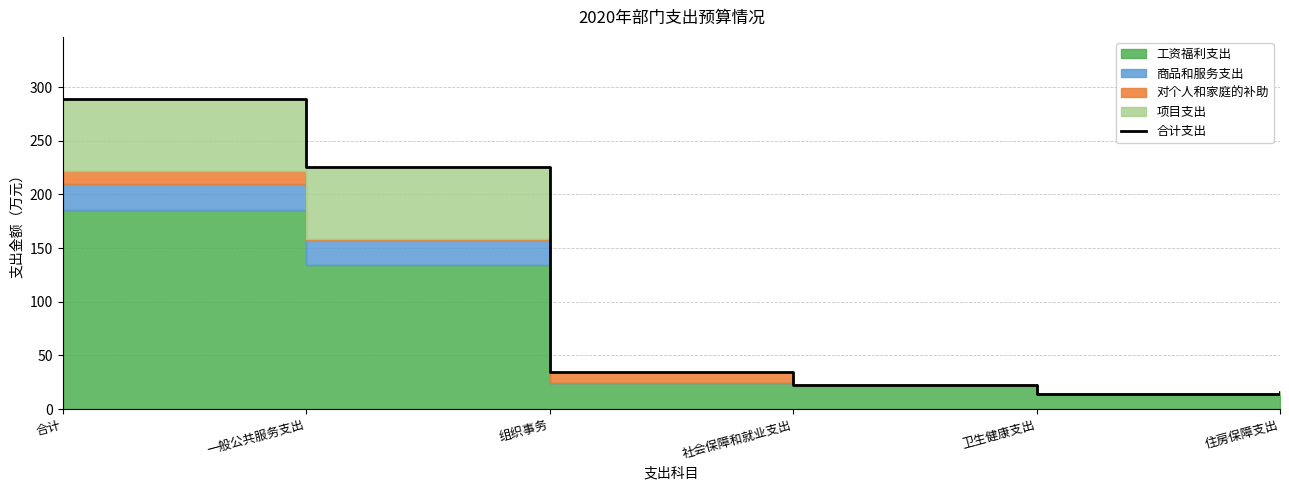

List the labels in order of value, smallest first.

卫生健康支出, 住房保障支出, 社会保障和就业支出, 组织事务, 一般公共服务支出, 合计